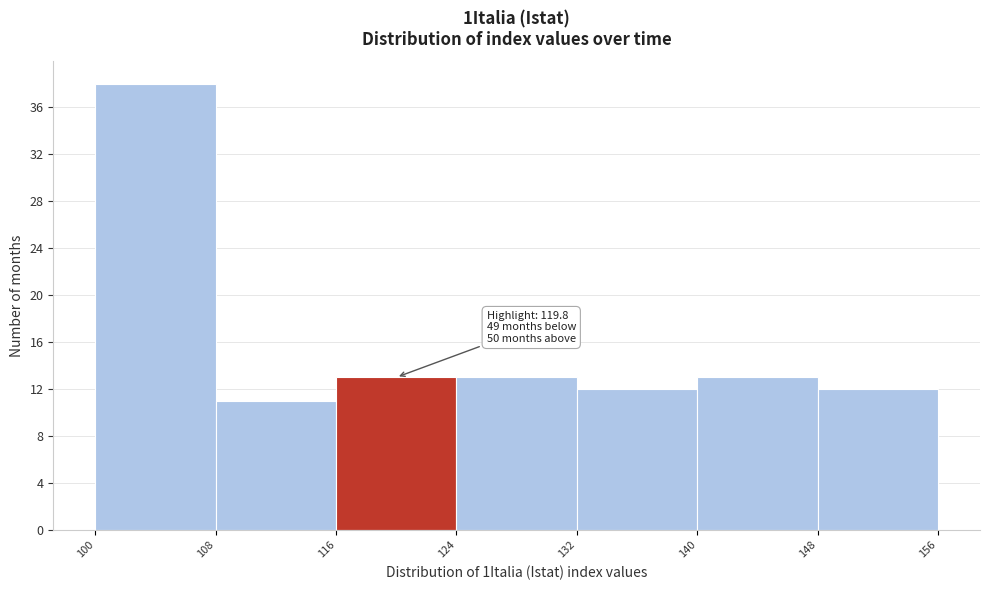

Over which range of the x-axis is the bar tallest?

100 to 108